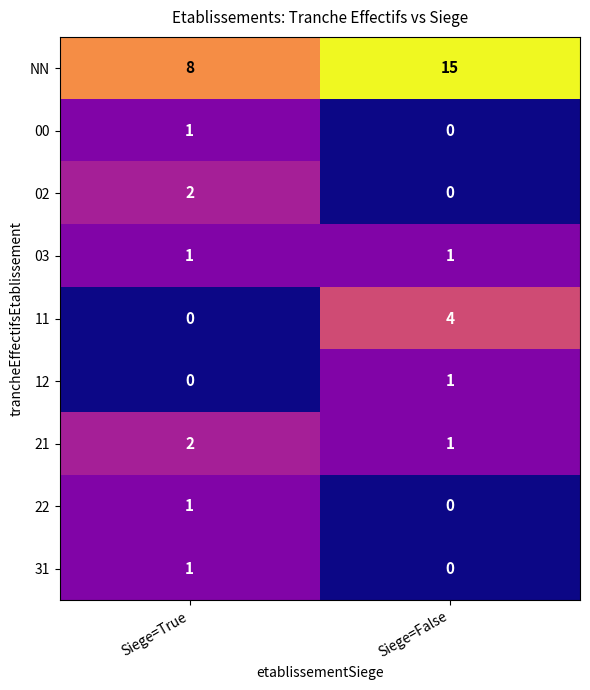

Which category has the highest value across all series?

Siege=False